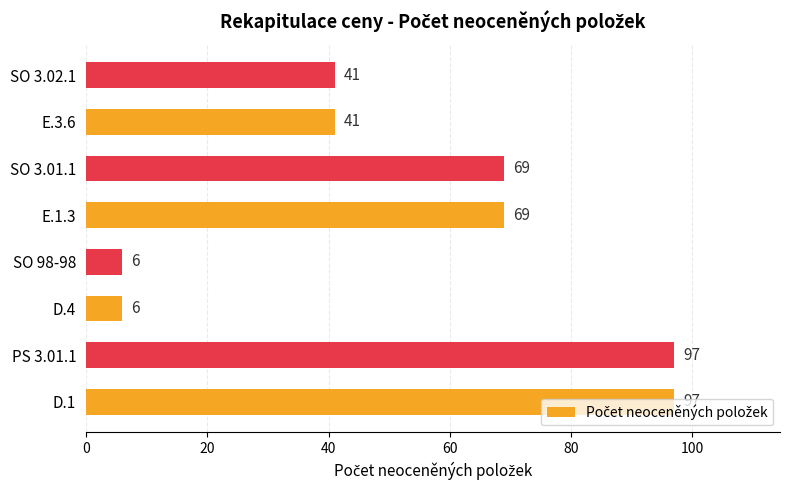

What is the ratio of the value at PS 3.01.1 to the value at SO 3.02.1?

2.4